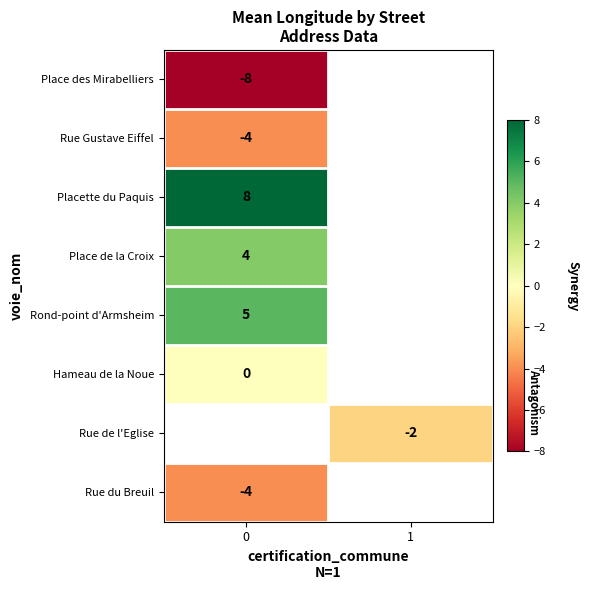

True or false: Rond-point d'Armsheim has a value of 5 at 0.

True